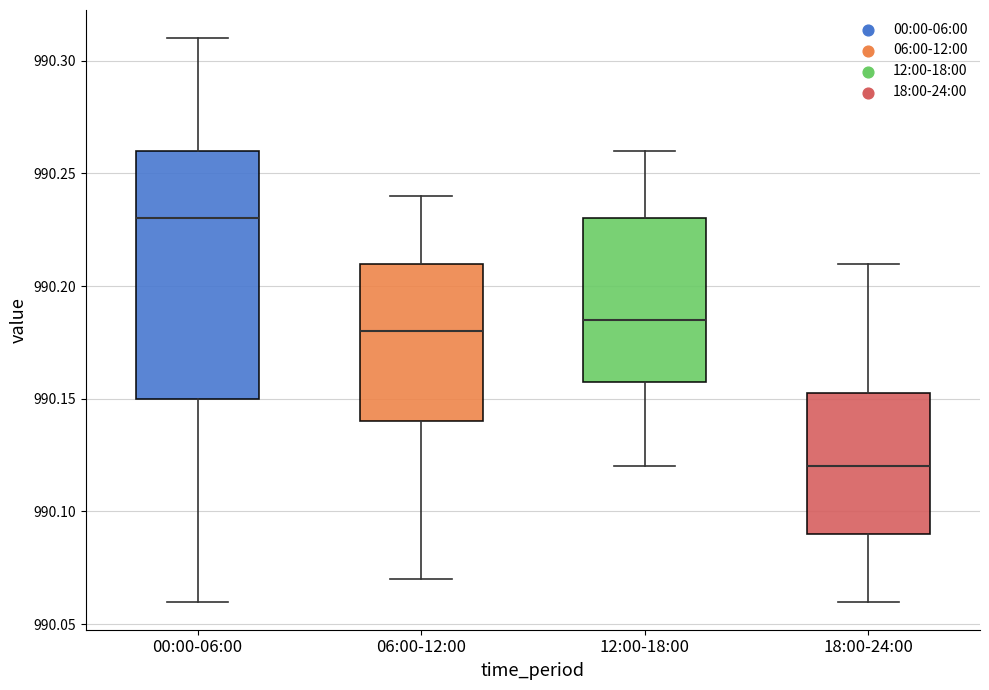

Which box's median line is the lowest?

18:00-24:00